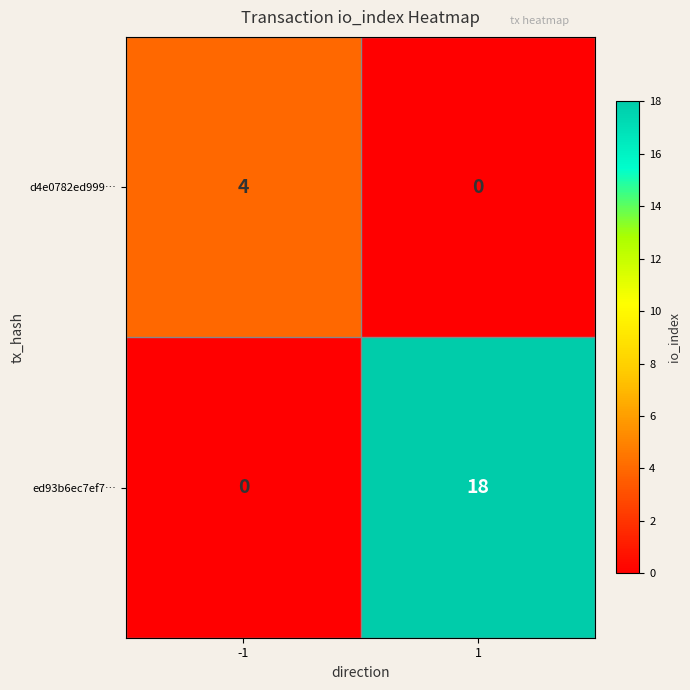

Which series has the largest total across all categories?

ed93b6ec7ef7…